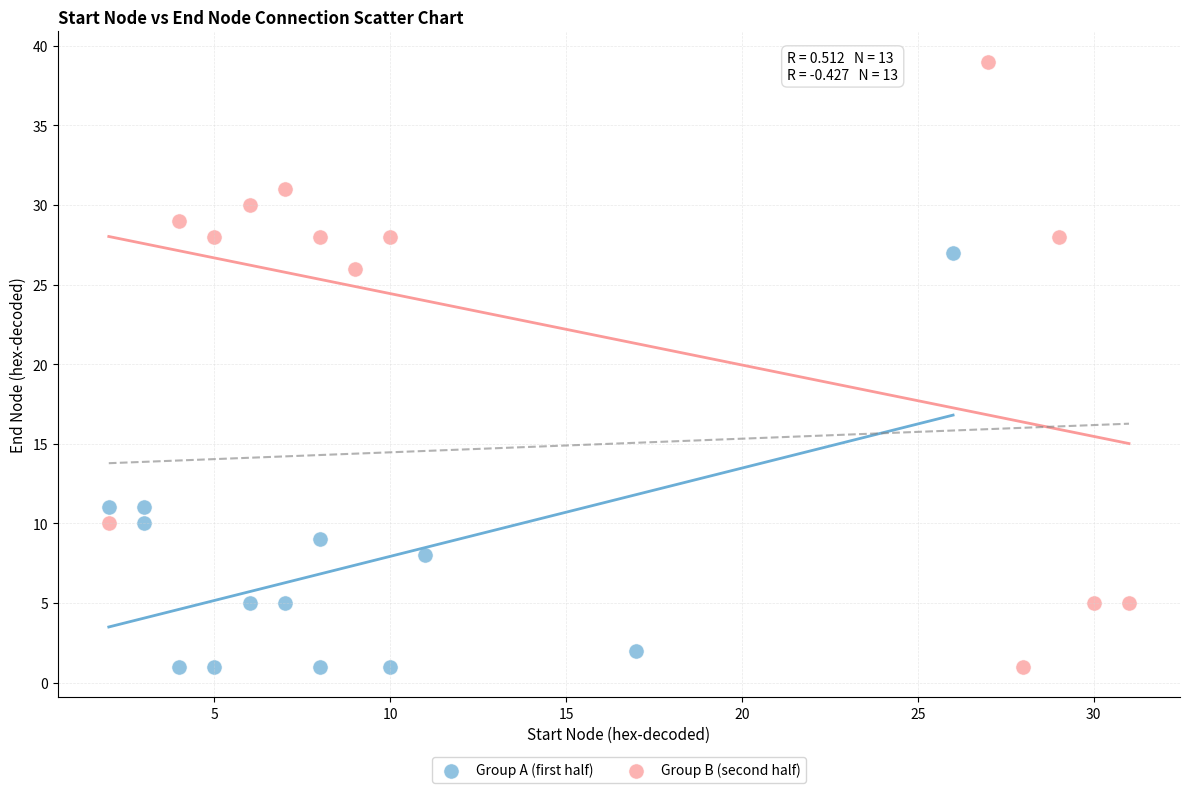

Which series has the largest Y range (max minus min)?

Group B (second half)